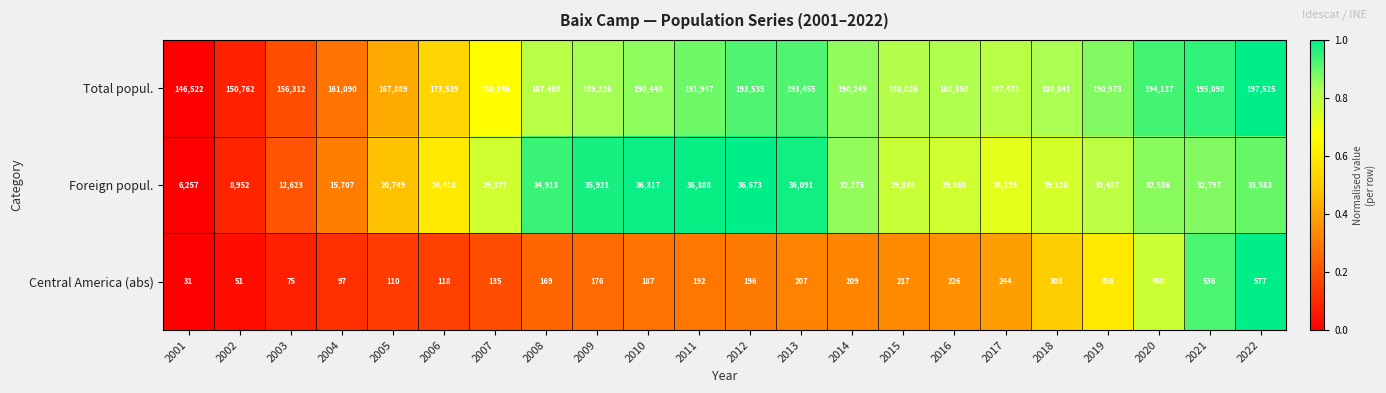

What is the total value across all series at 2009?

225323